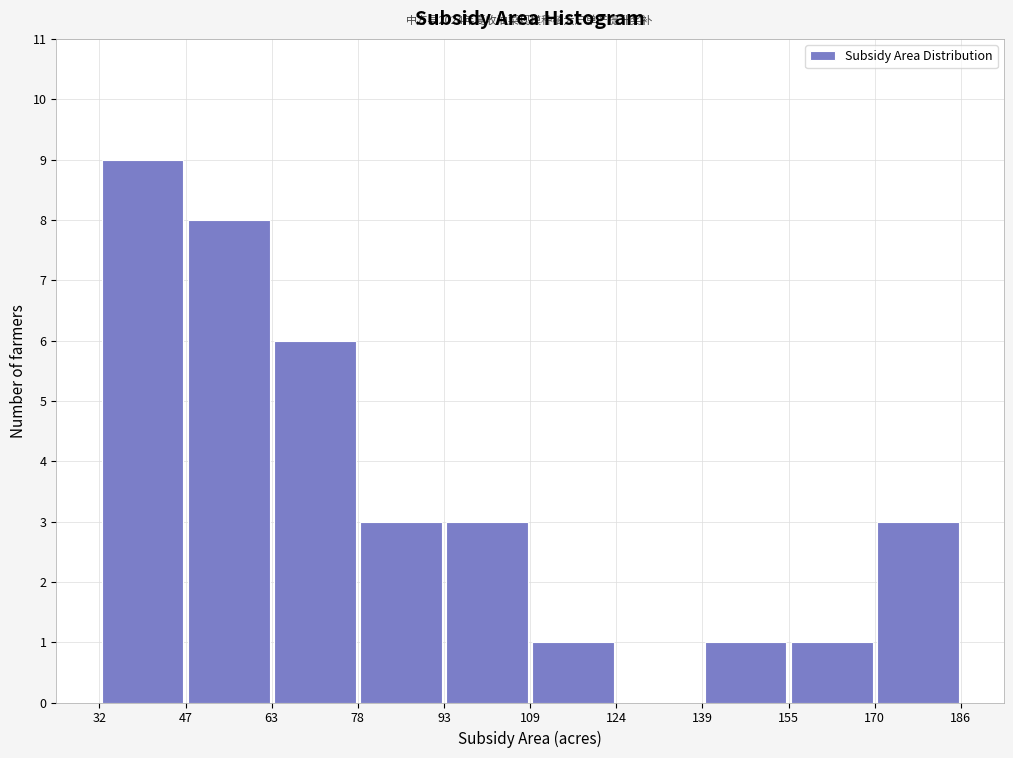

Which range on the x-axis has the tallest bar?

32 to 47